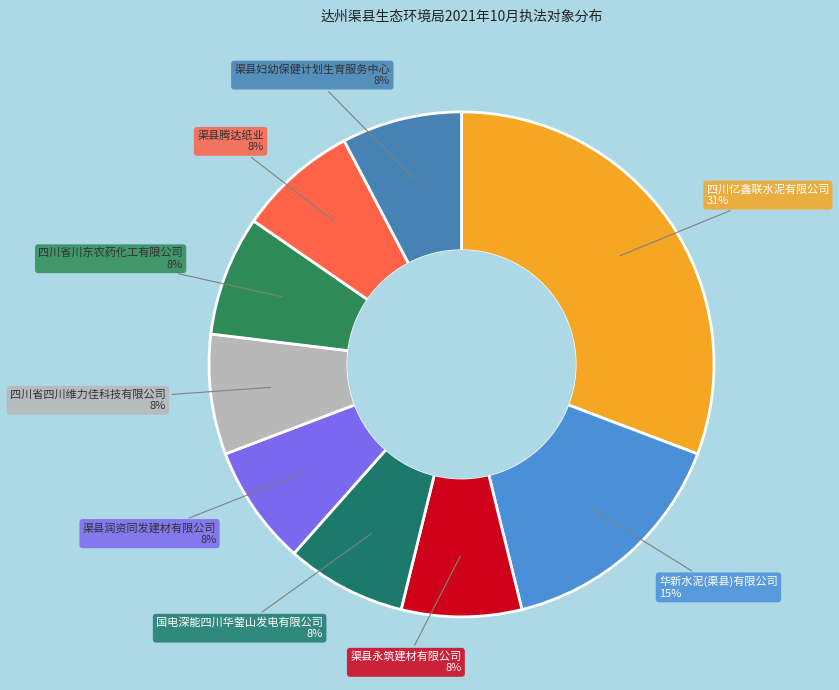

Combined, do 华新水泥(渠县)有限公司 and 渠县润资同发建材有限公司 account for over 50%?

No